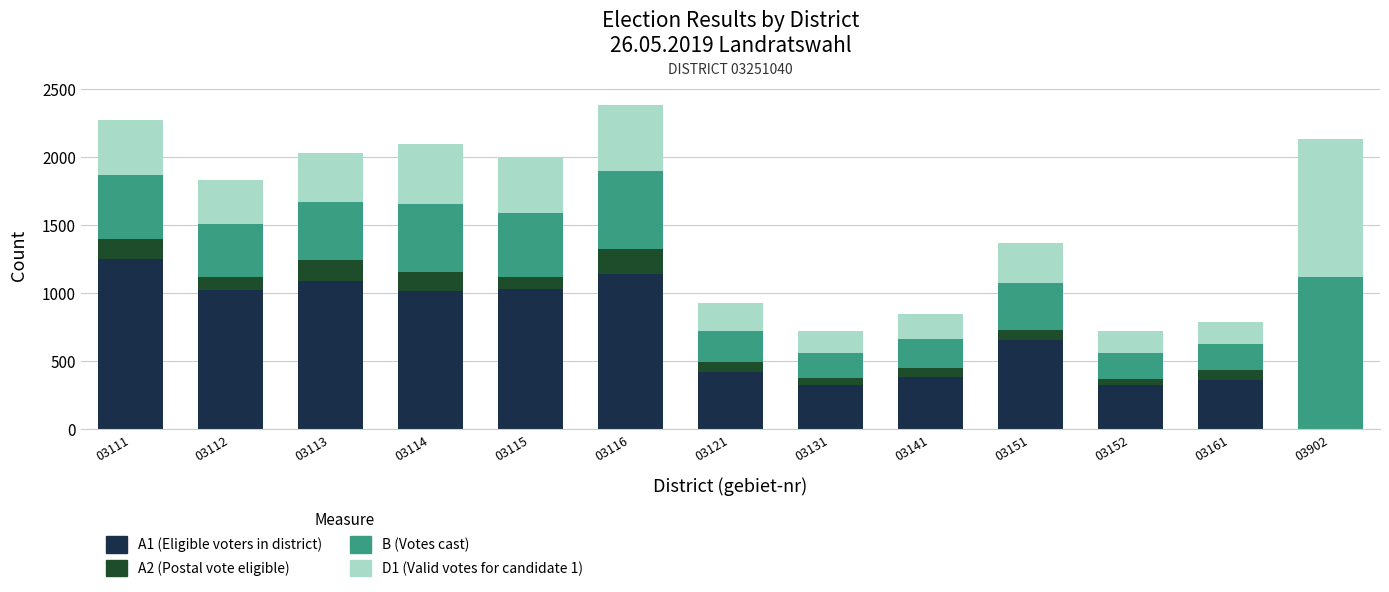

What is the total value across all series at 03116?

2378